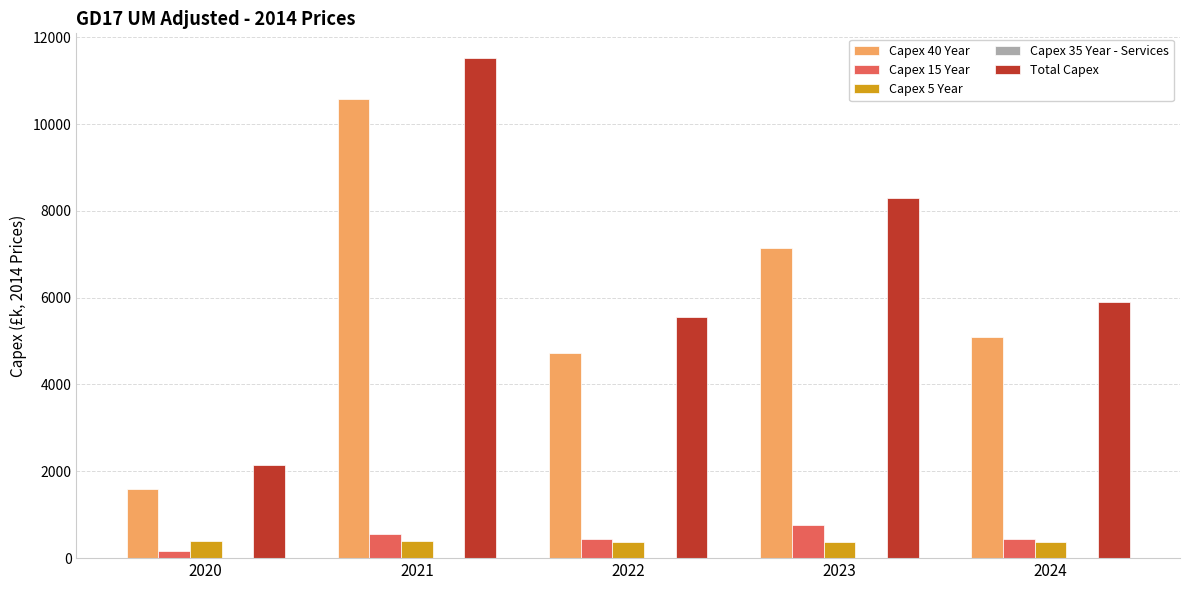

Where does the Capex 15 Year series first go above 440?

2021